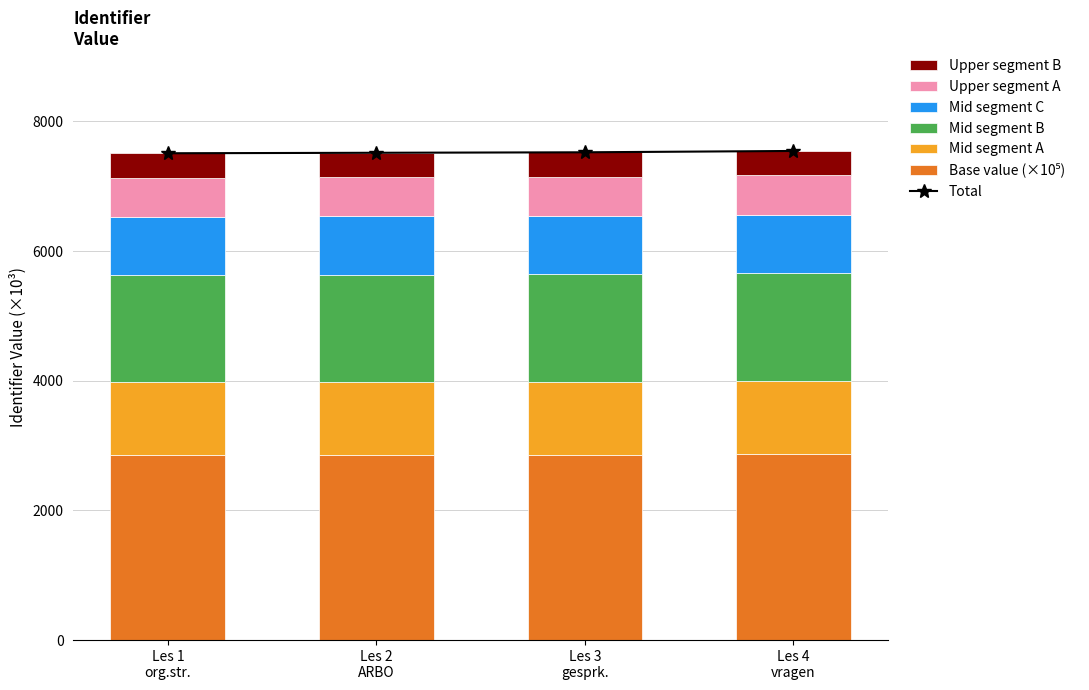

Rank the categories by value from lowest to highest.

Les 1 org.str., Les 2 ARBO, Les 3 gesprk., Les 4 vragen